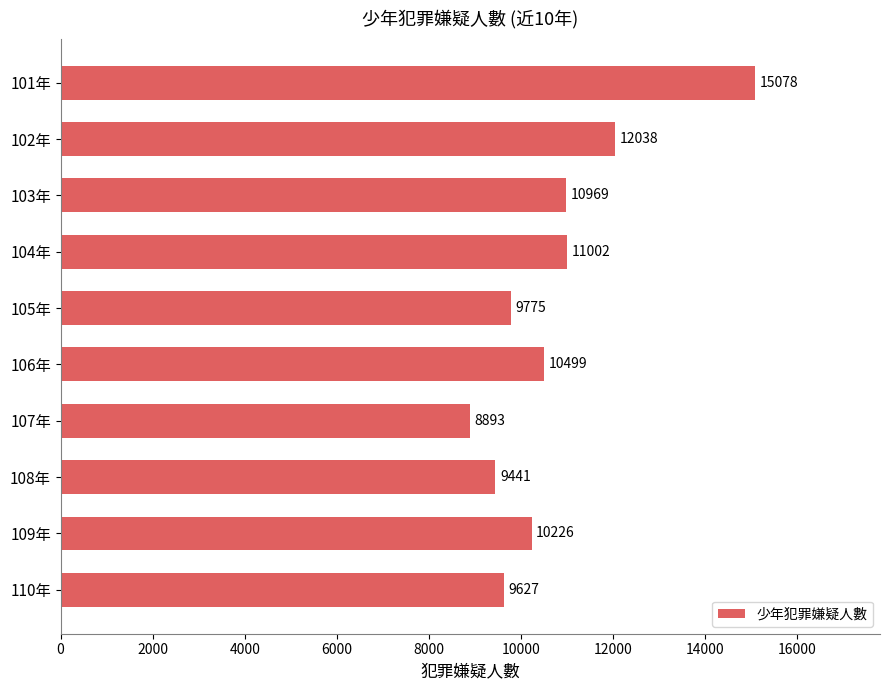

Reading top to bottom, extract all data points from this chart.

15078	12038	10969	11002	9775	10499	8893	9441	10226	9627